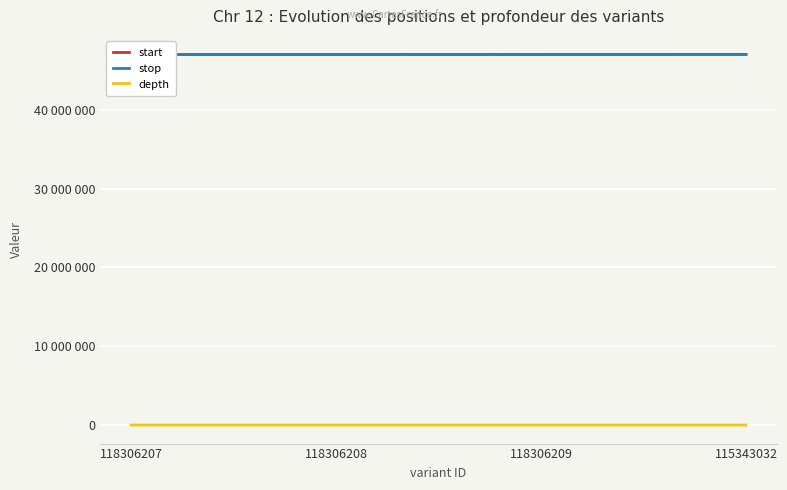

True or false: start and stop intersect in this chart.

False